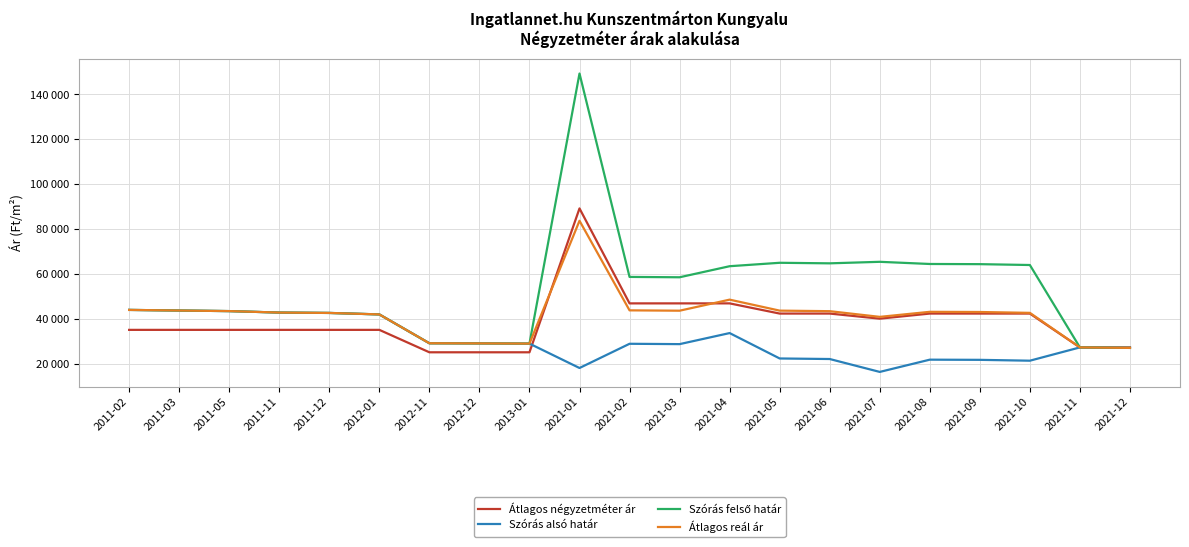

What is the total value across all series at 2012-01?

160676